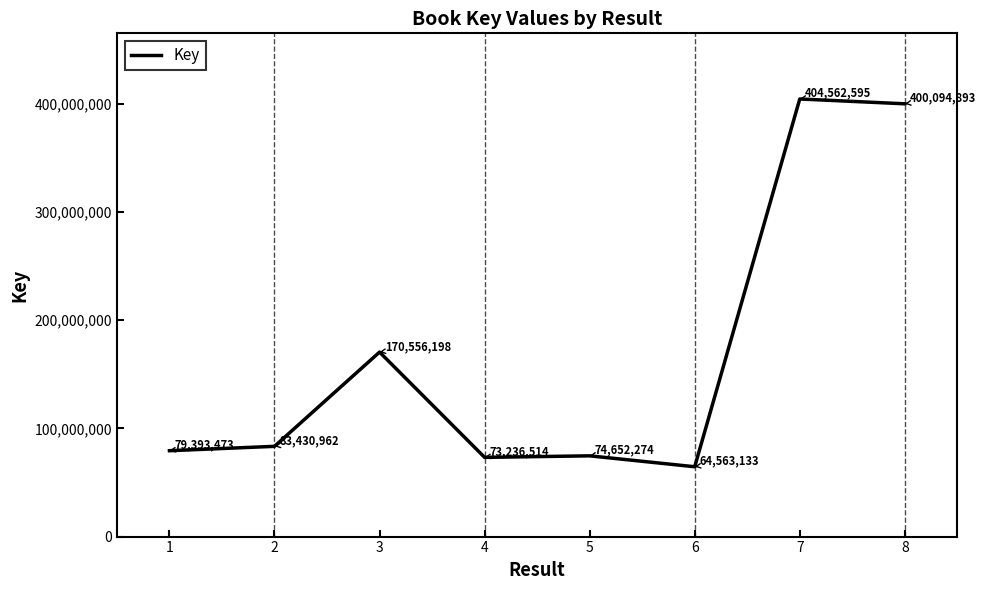

How many lines are shown in the chart?

1